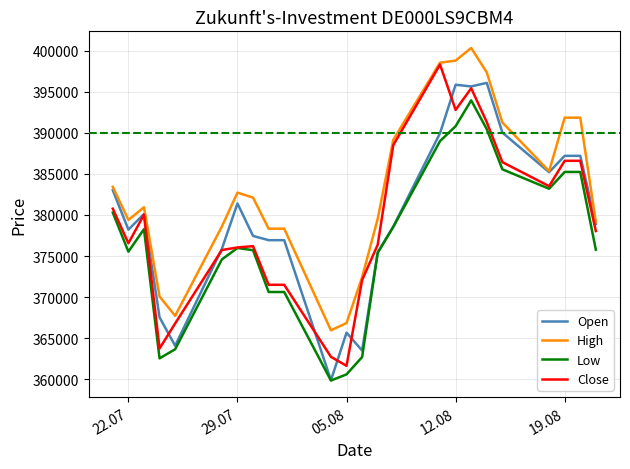

How many series are shown in this chart?

4